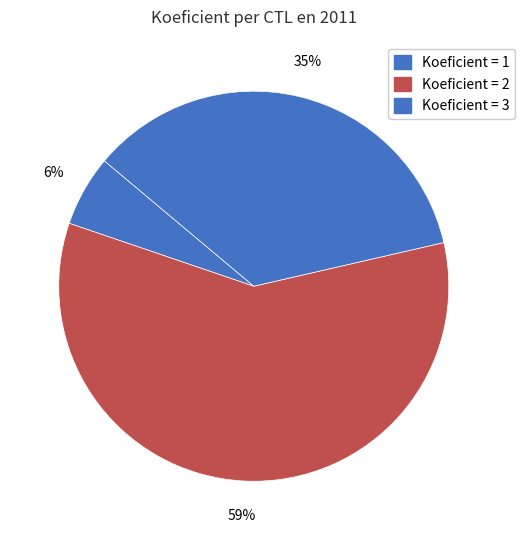

How many slices are in this pie chart?

3